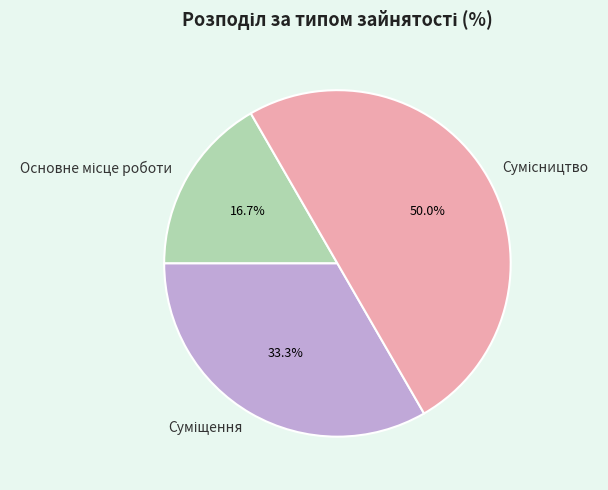

Is it true that Основне місце роботи is 17% of the pie?

True